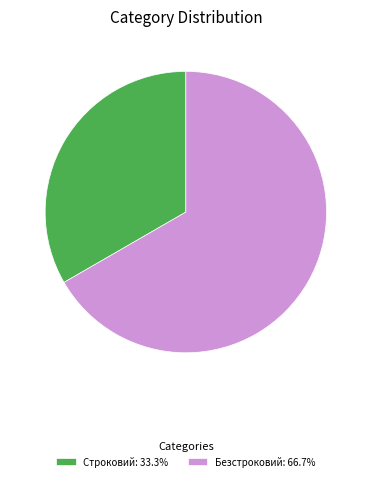

Is the sum of Безстроковий and Строковий greater than half?

Yes